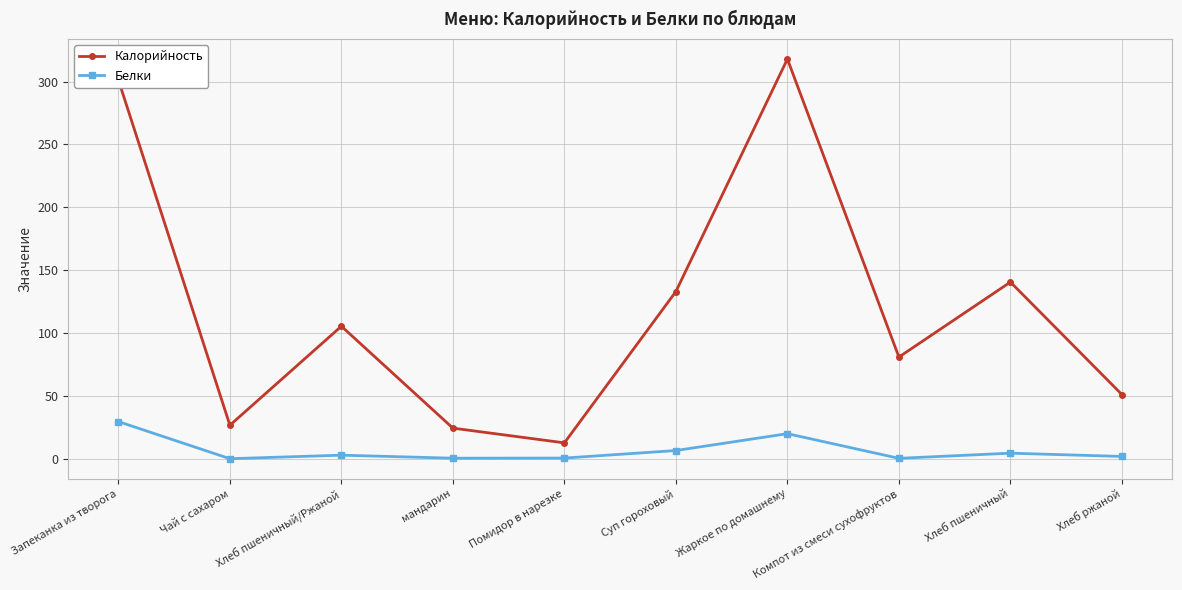

At how many categories does at least one series exceed 224?

2